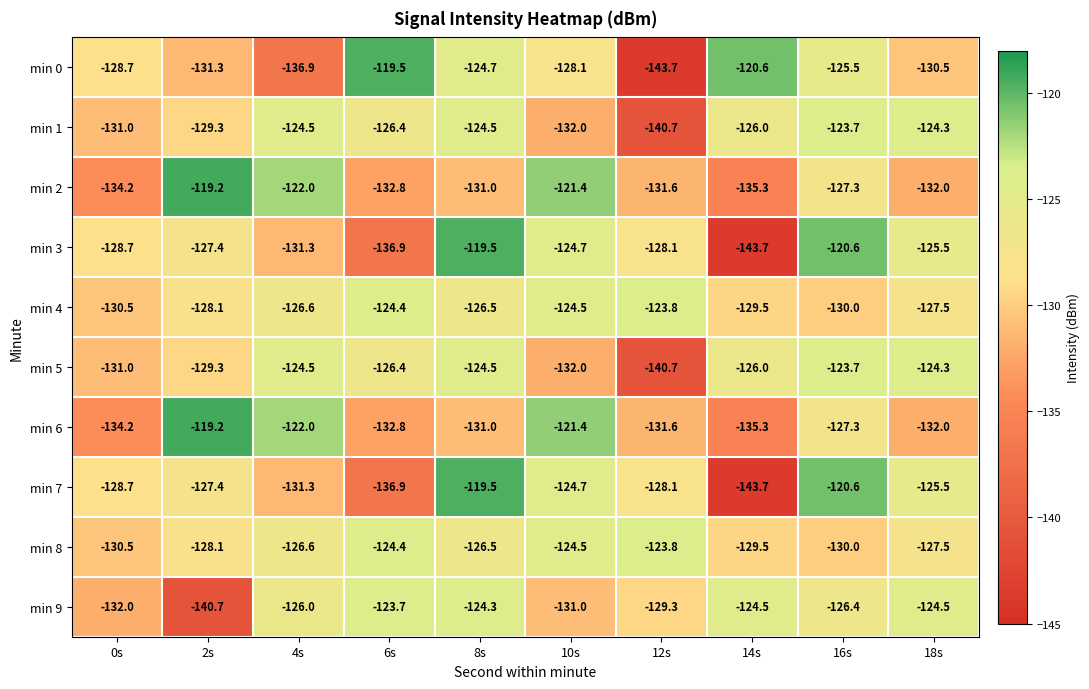

What is the difference between the min 2 values at 10s and 6s?

11.4